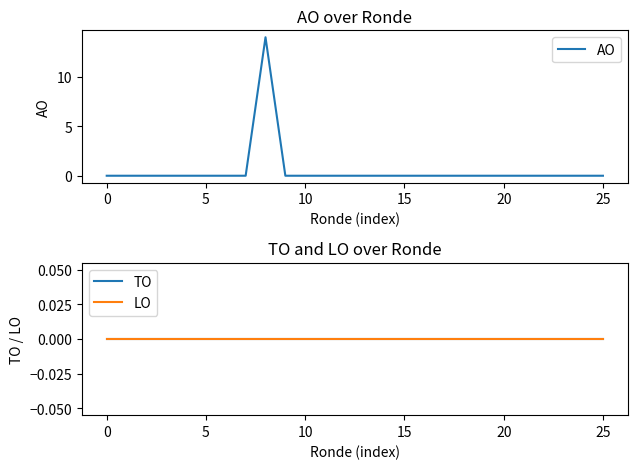

What are all the series names shown in the legend?

AO, TO, LO